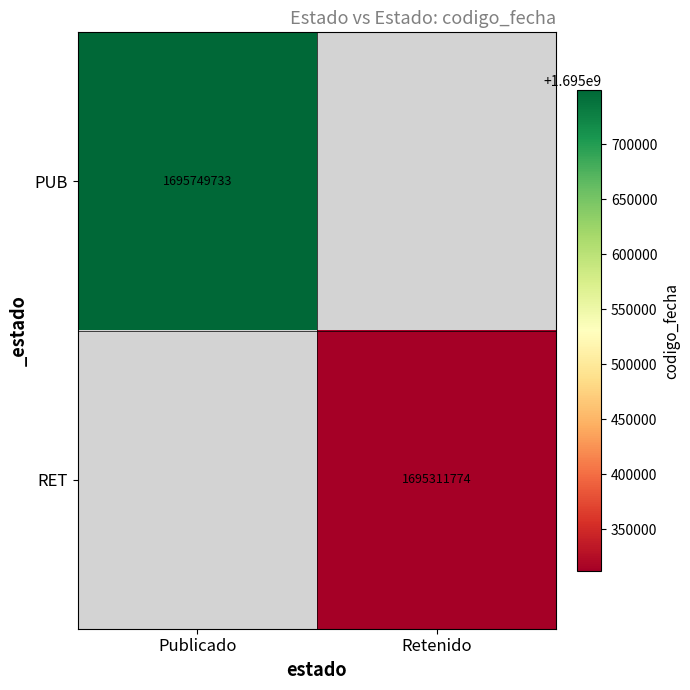

How many series are shown in this chart?

2